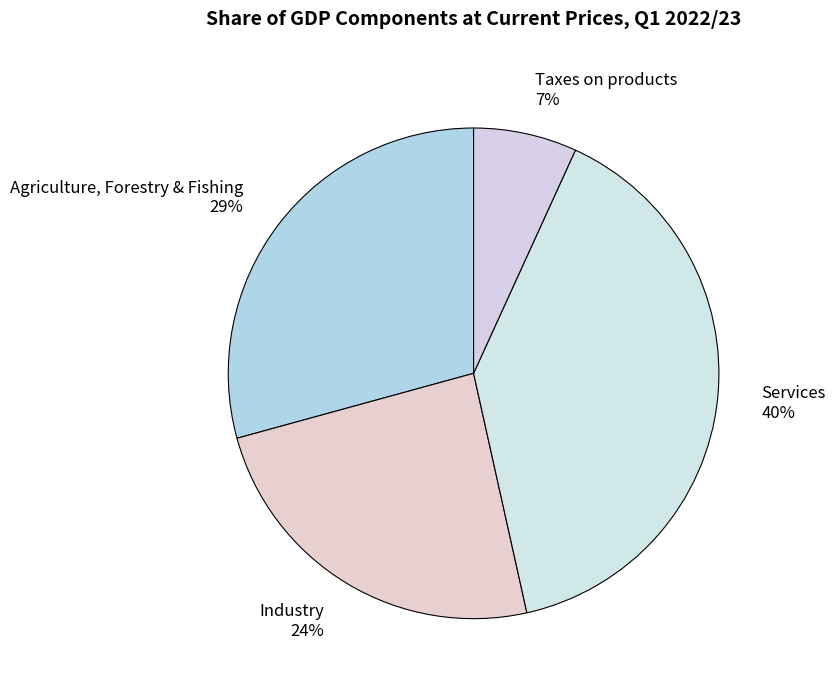

How many slices are in this pie chart?

4